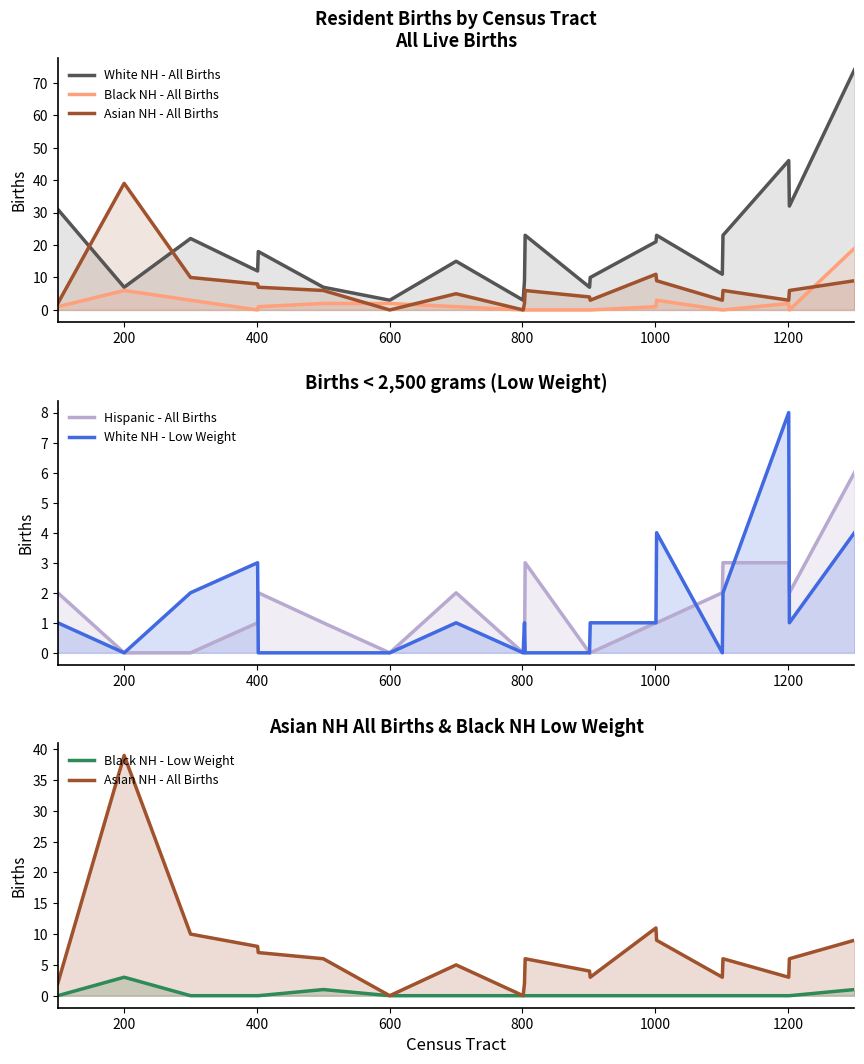

True or false: Black NH - All Births has a value of 1 at 0.

False